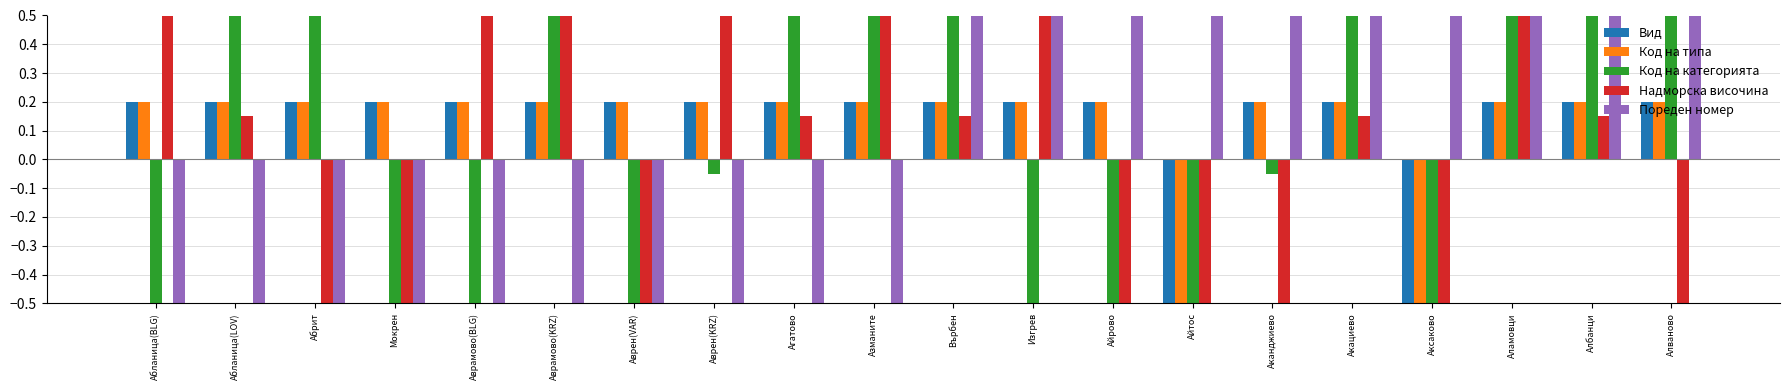

Where does the Код на типа series first go above 0?

Абланица(BLG)